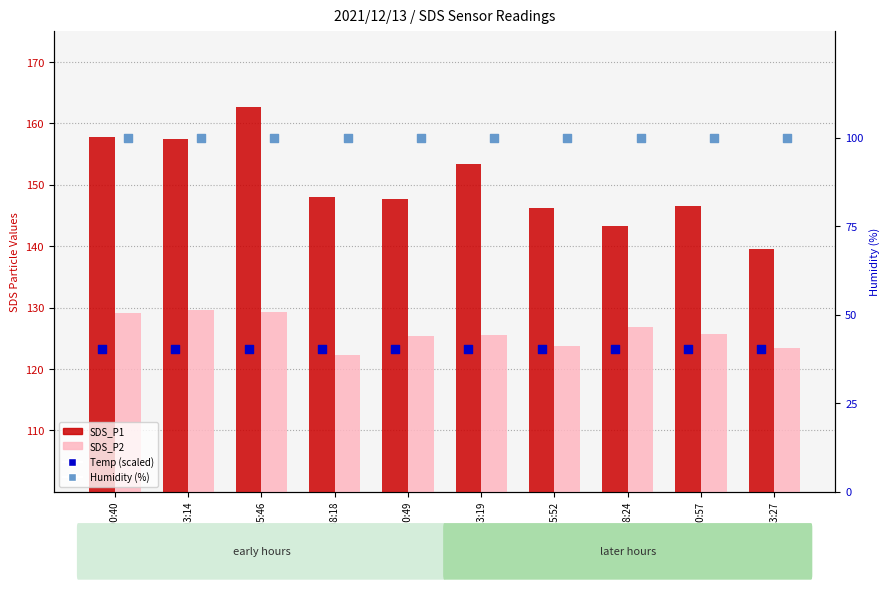

What is the total value across all series at 00:18:24?

493.2